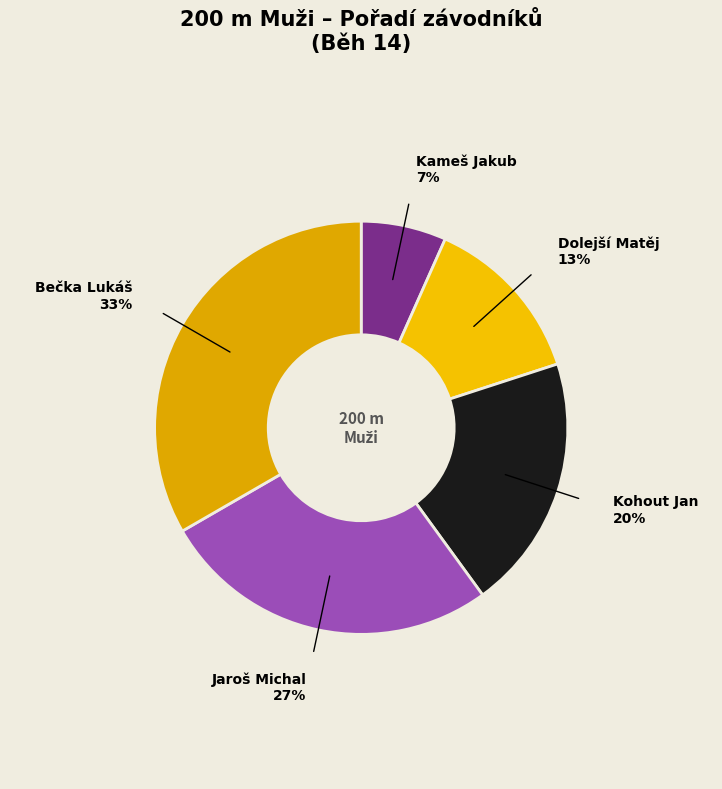

Combined, do Bečka Lukáš and Kohout Jan account for over 50%?

Yes